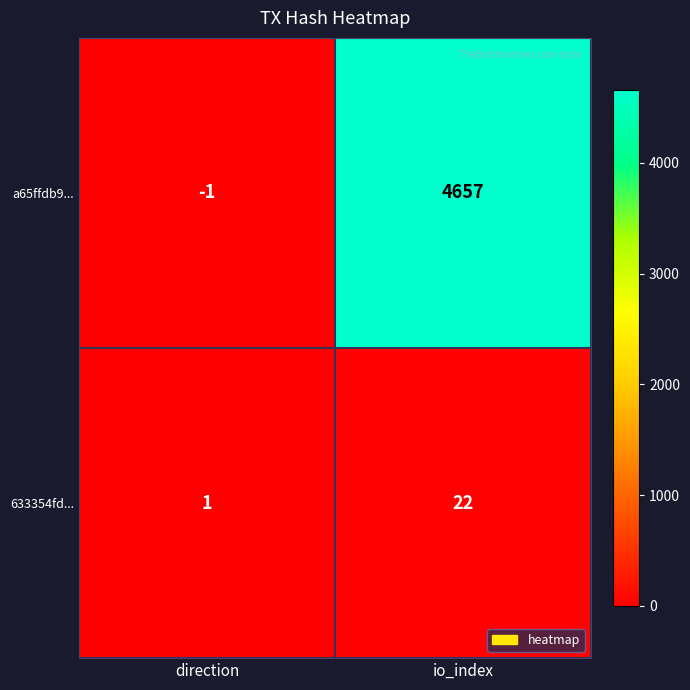

Which series changed the most between direction and io_index?

a65ffdb9...